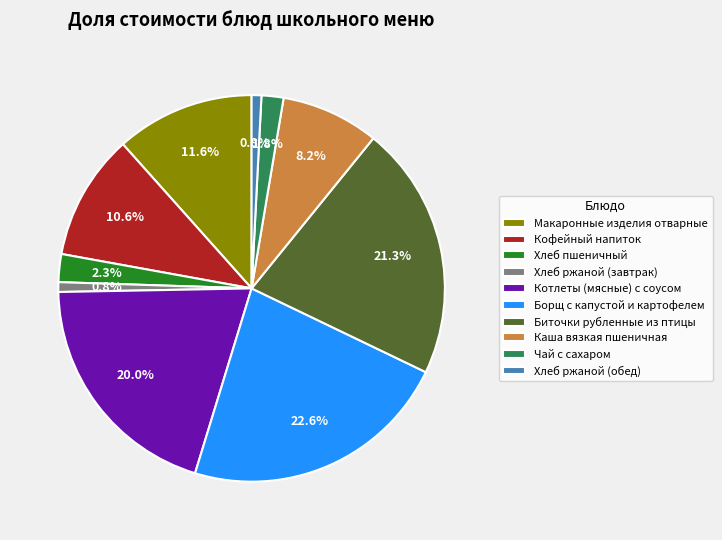

To the nearest percent, what portion does Чай с сахаром represent?

2%